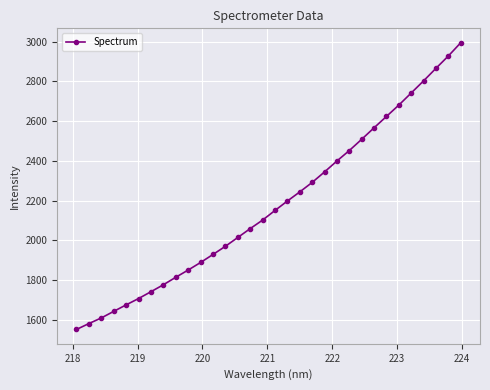

How many data points does each series have?

32